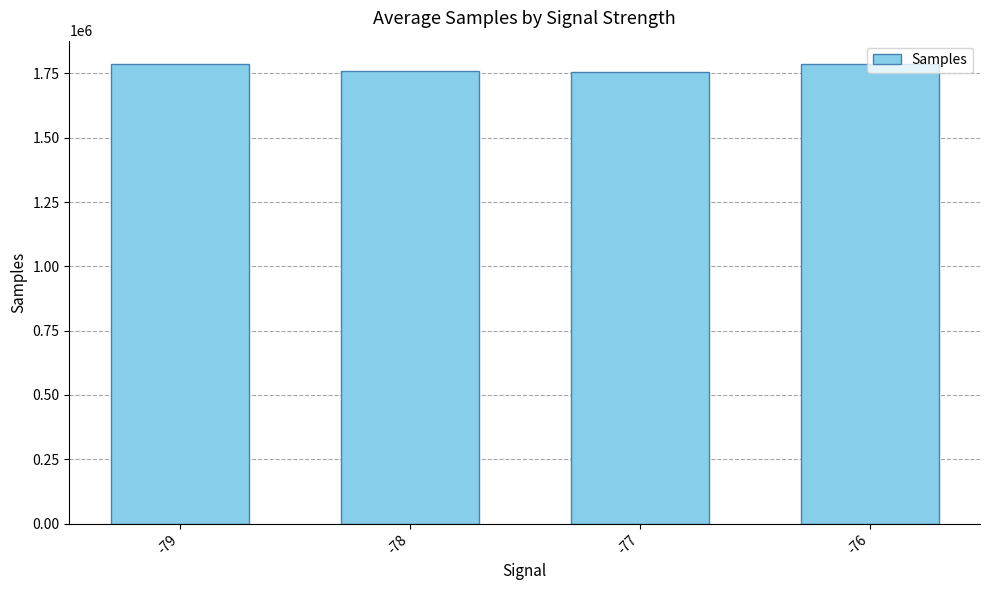

Is it true that the value at -79 is 763591.0?

False